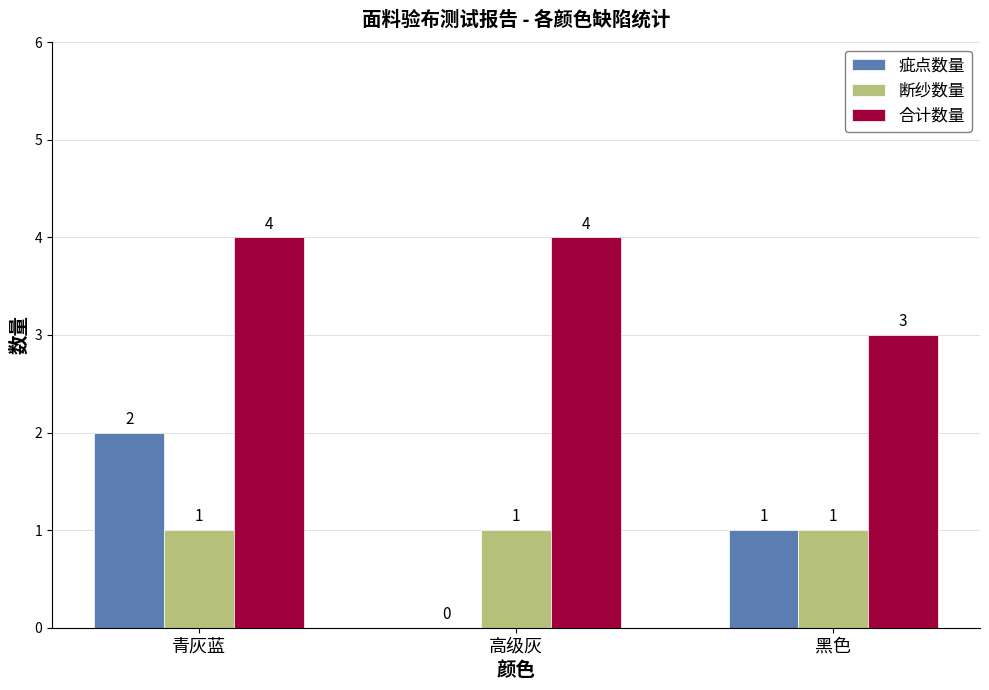

How many values in 疵点数量 are above zero?

2